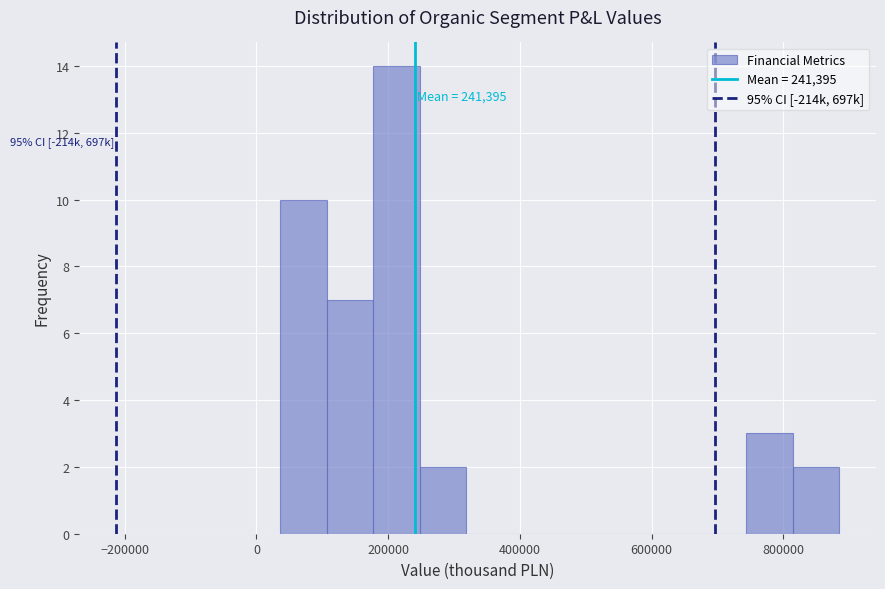

Around what value on the x-axis is the tallest bar? Give the approximate position of its centre, as read against the axis.

220000